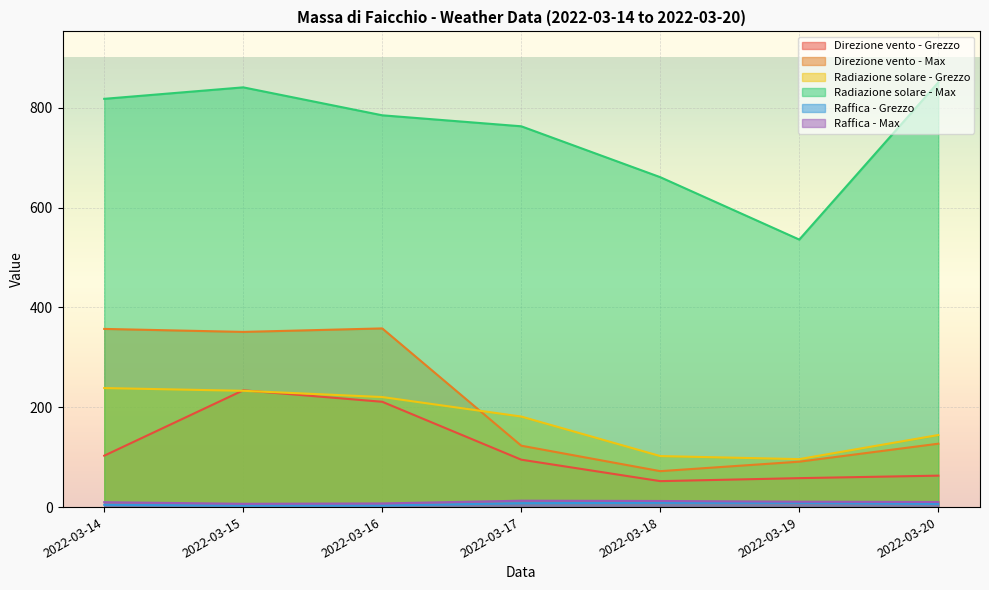

What is the value of the Radiazione solare - Grezzo point at the 3rd from the left?

220.5